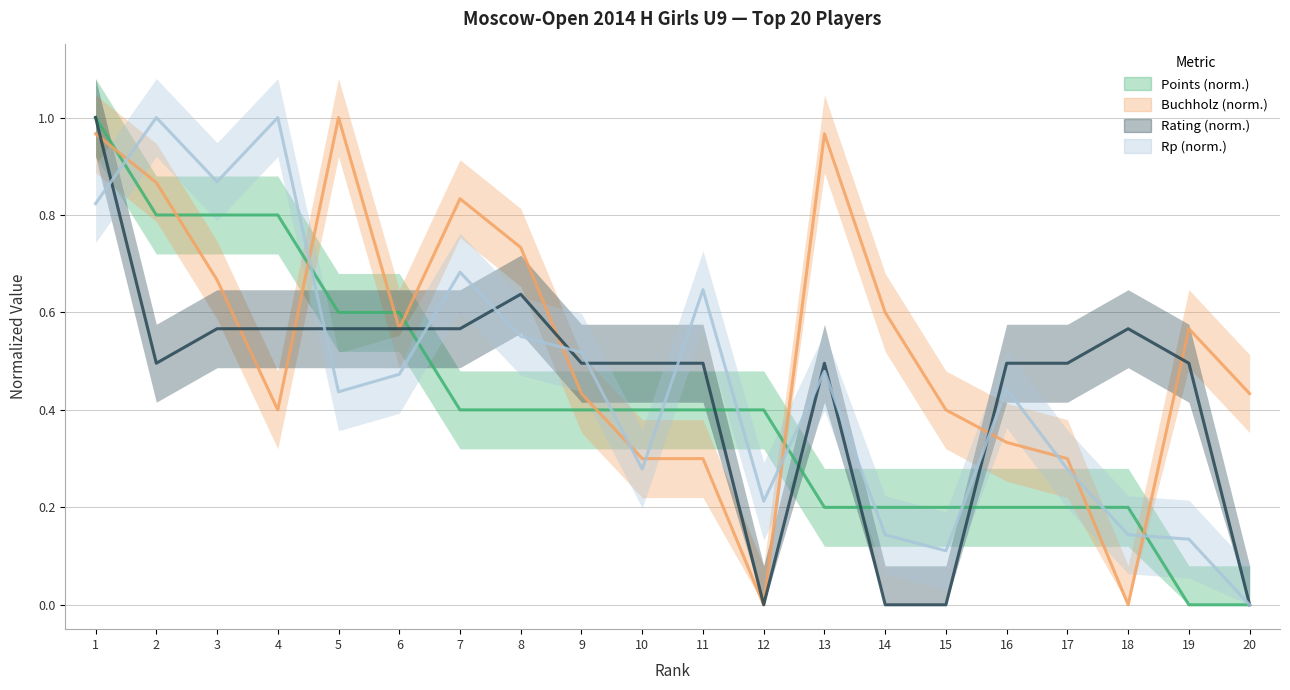

Where do Points and Buchholz first cross each other?

1 and 2